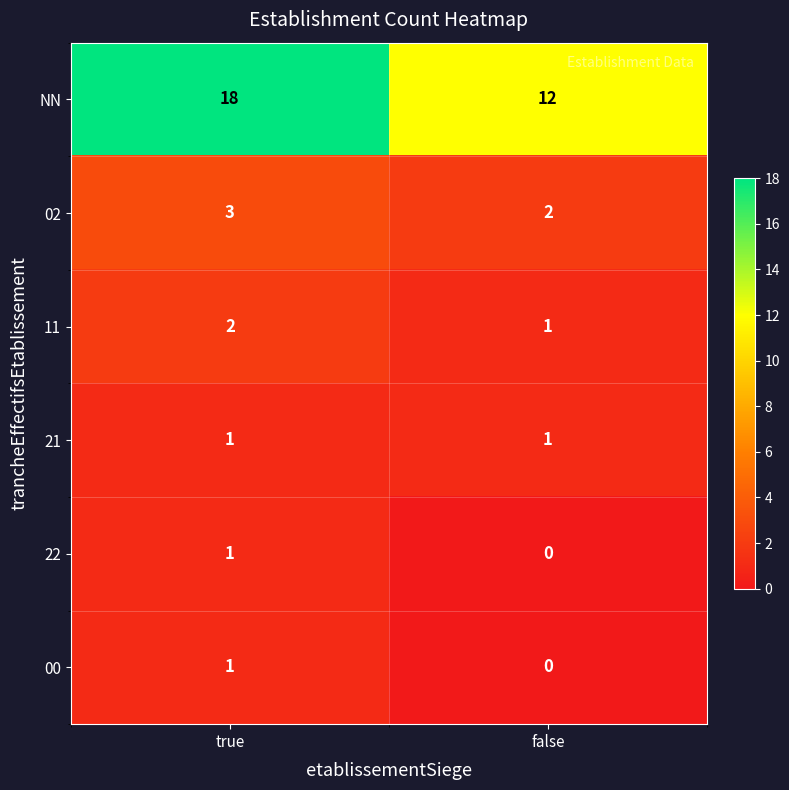

What is the difference between the maximum and minimum values in the NN series?

6